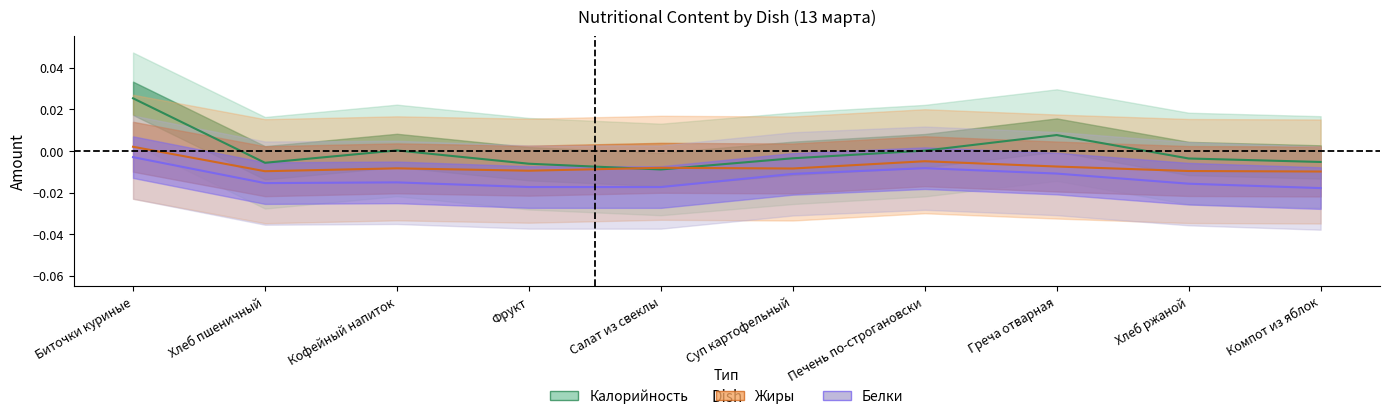

Which has a higher value, Фрукт or Салат из свеклы?

Фрукт